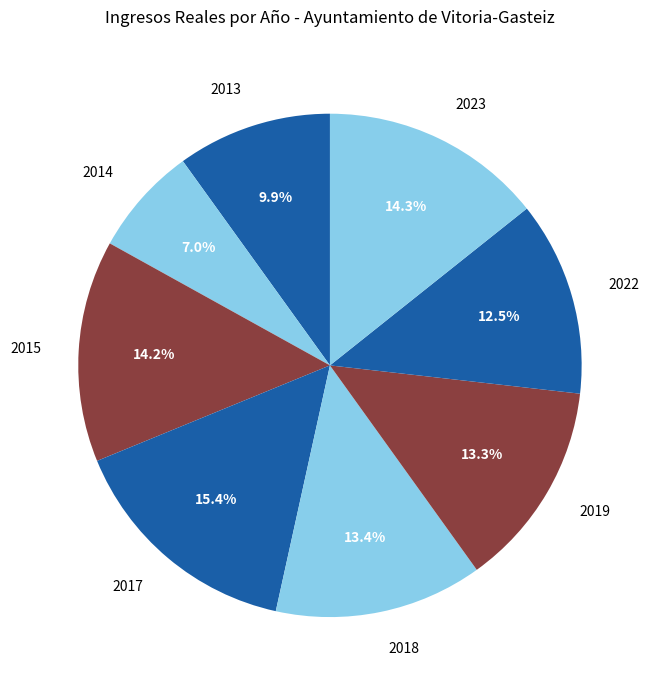

Which has a higher value, 2023 or 2019?

2023